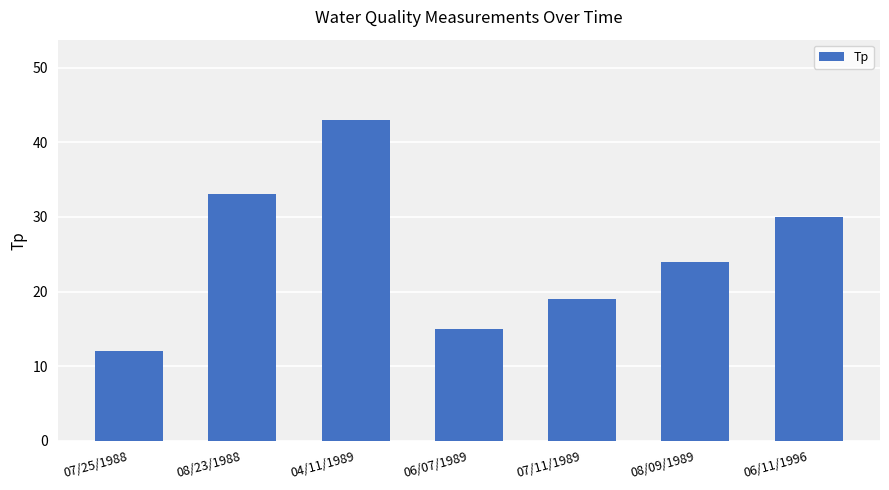

Is it true that the value at 08/23/1988 is 33?

True